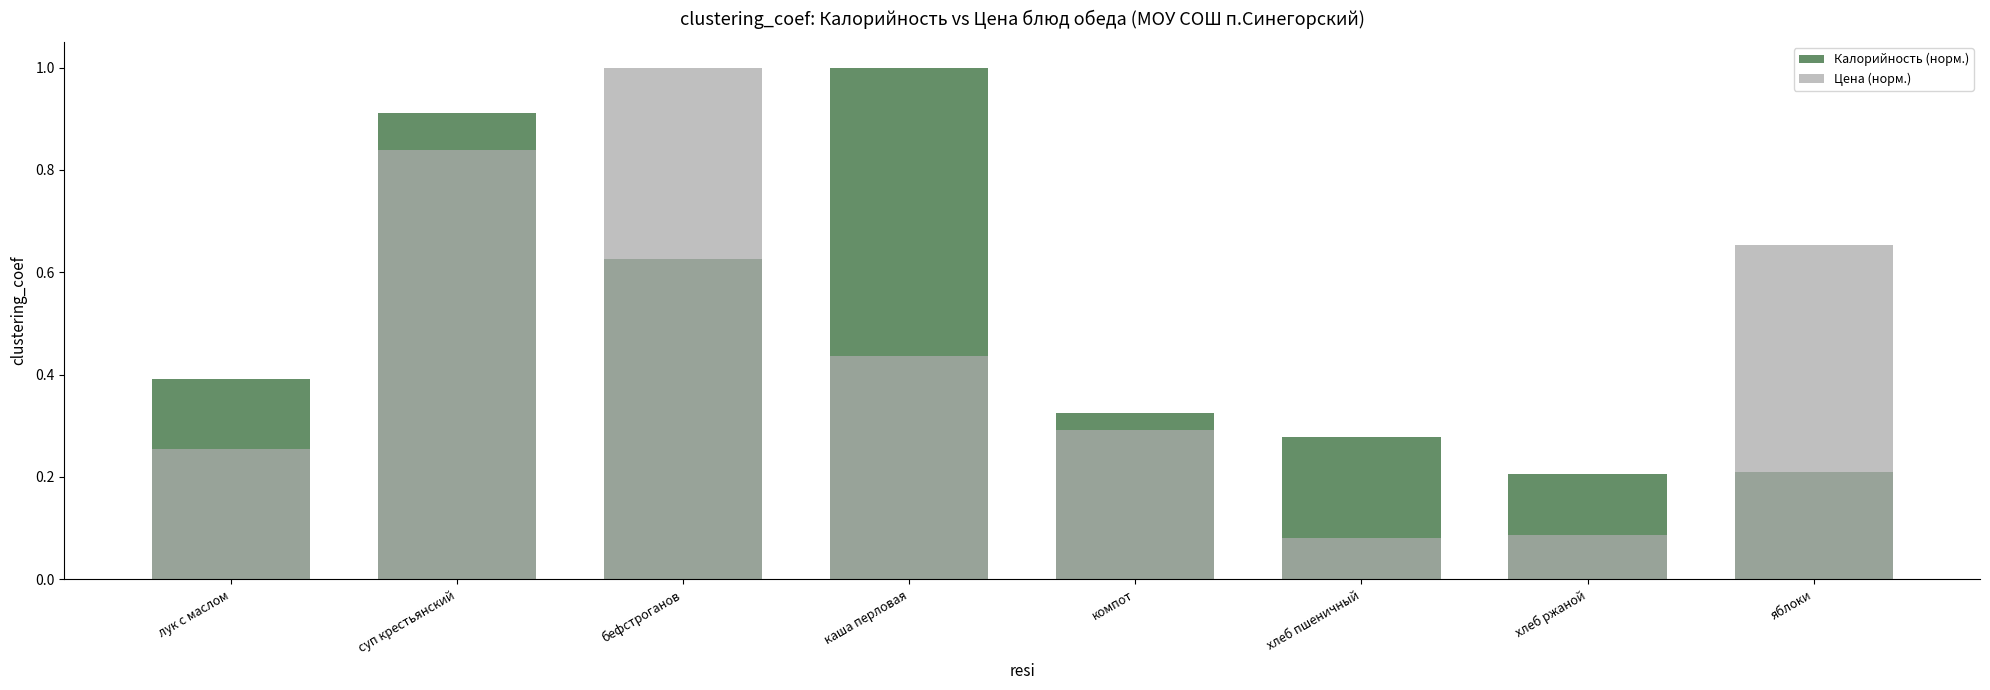

What is the label of the 7th bar from the right?

суп крестьянский